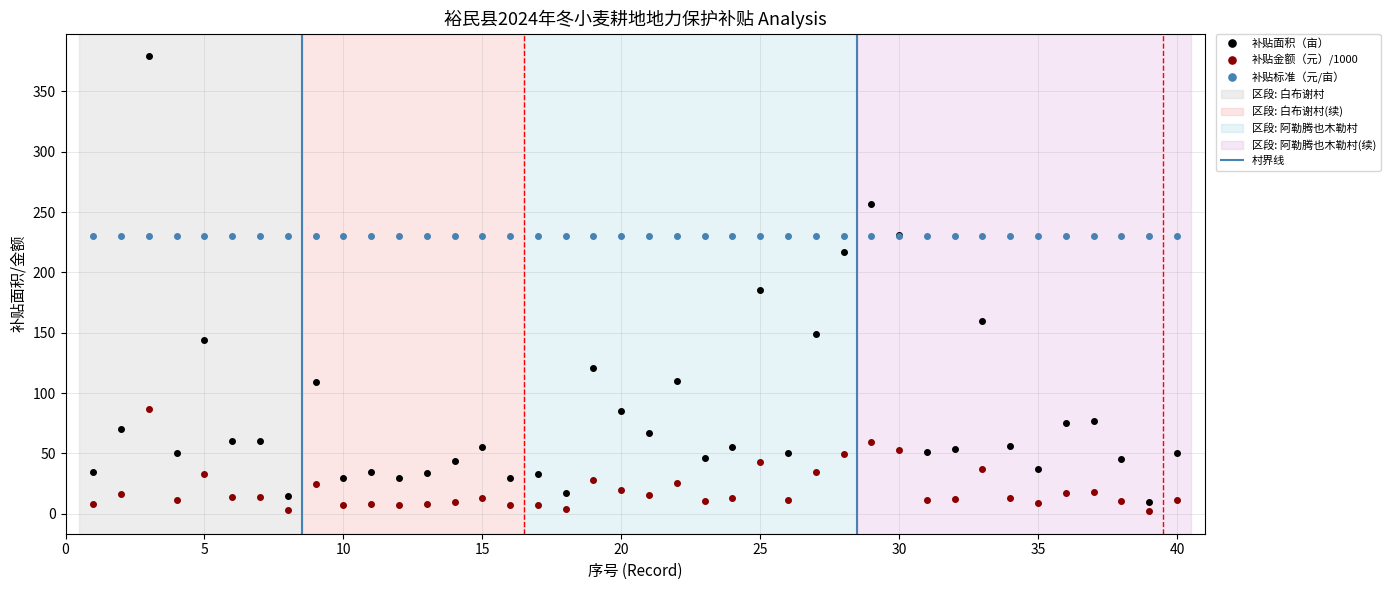

At which category does 补贴面积（亩） reach its first local valley?

4